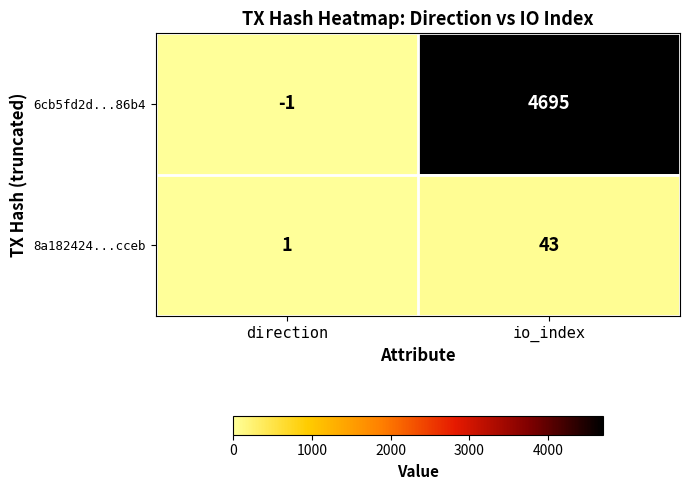

The value of 6cb5fd2d...86b4 at io_index is 2169. True or false?

False